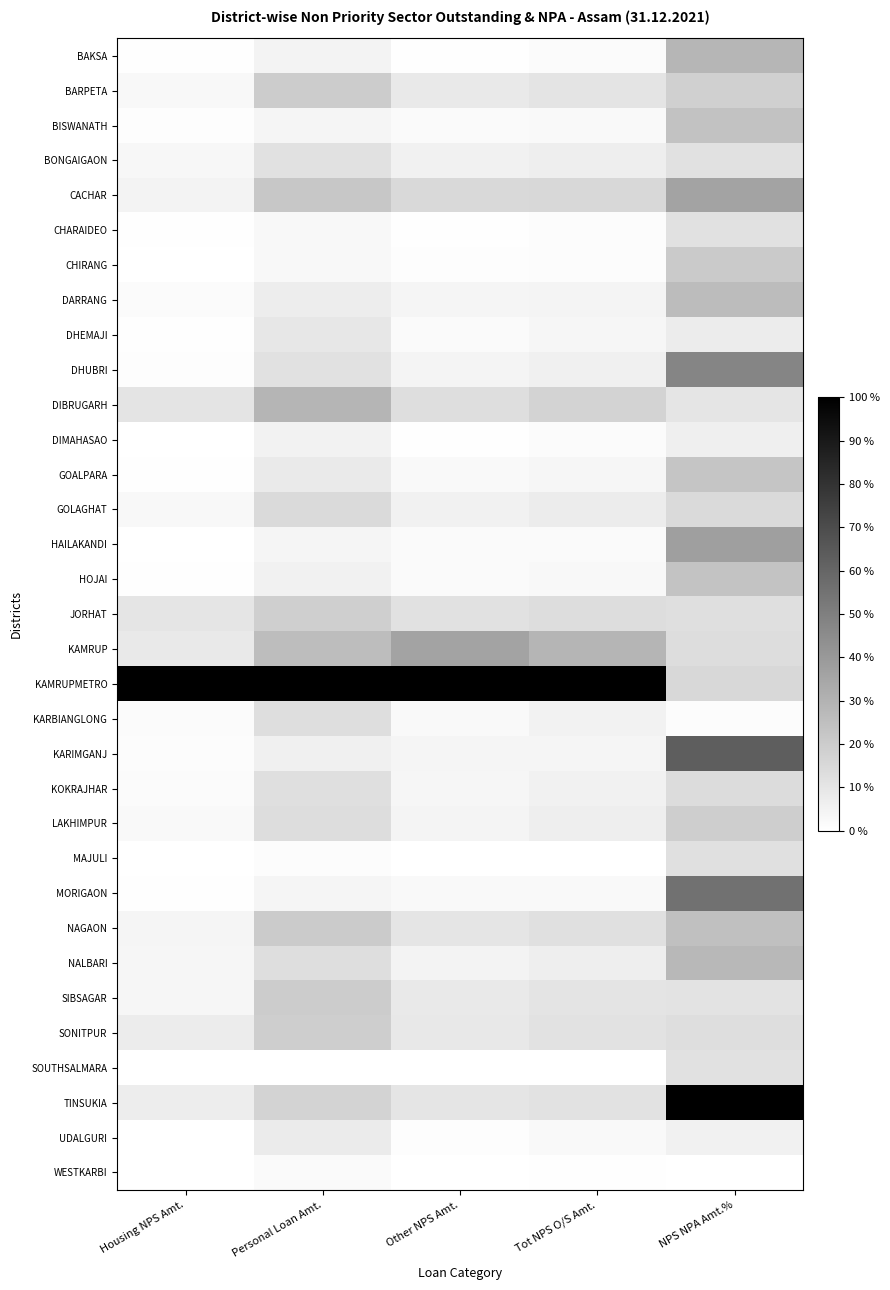

What is the spread (max minus min) of values at Personal Loan Amt.?

1.0